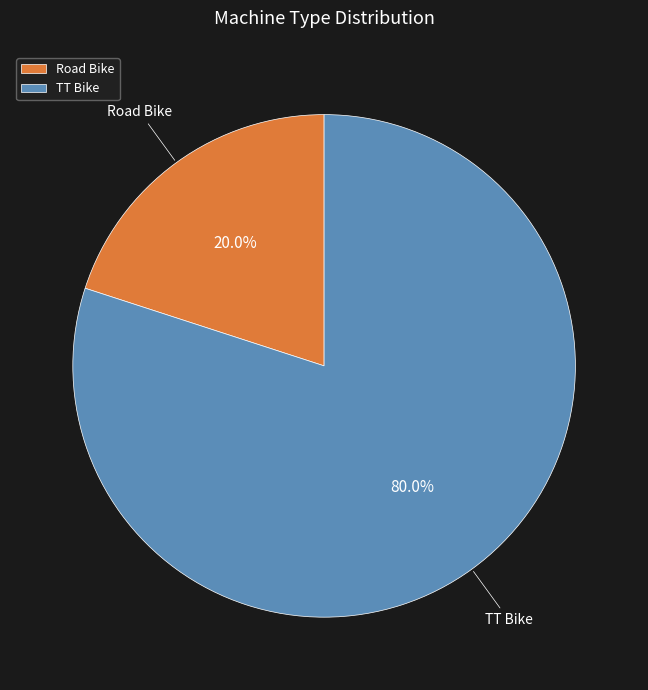

Which category has the biggest portion of the pie?

TT Bike